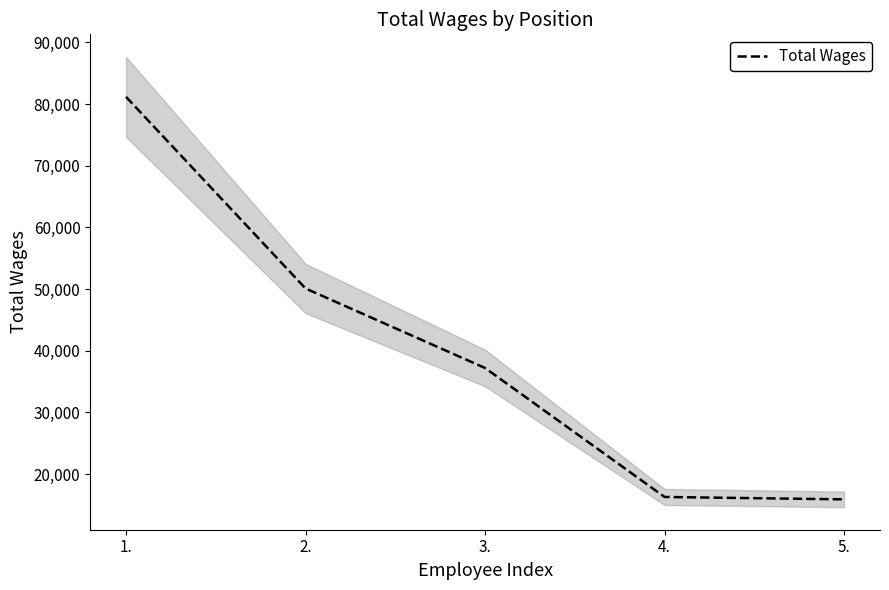

Which category has the highest value across all series?

1.